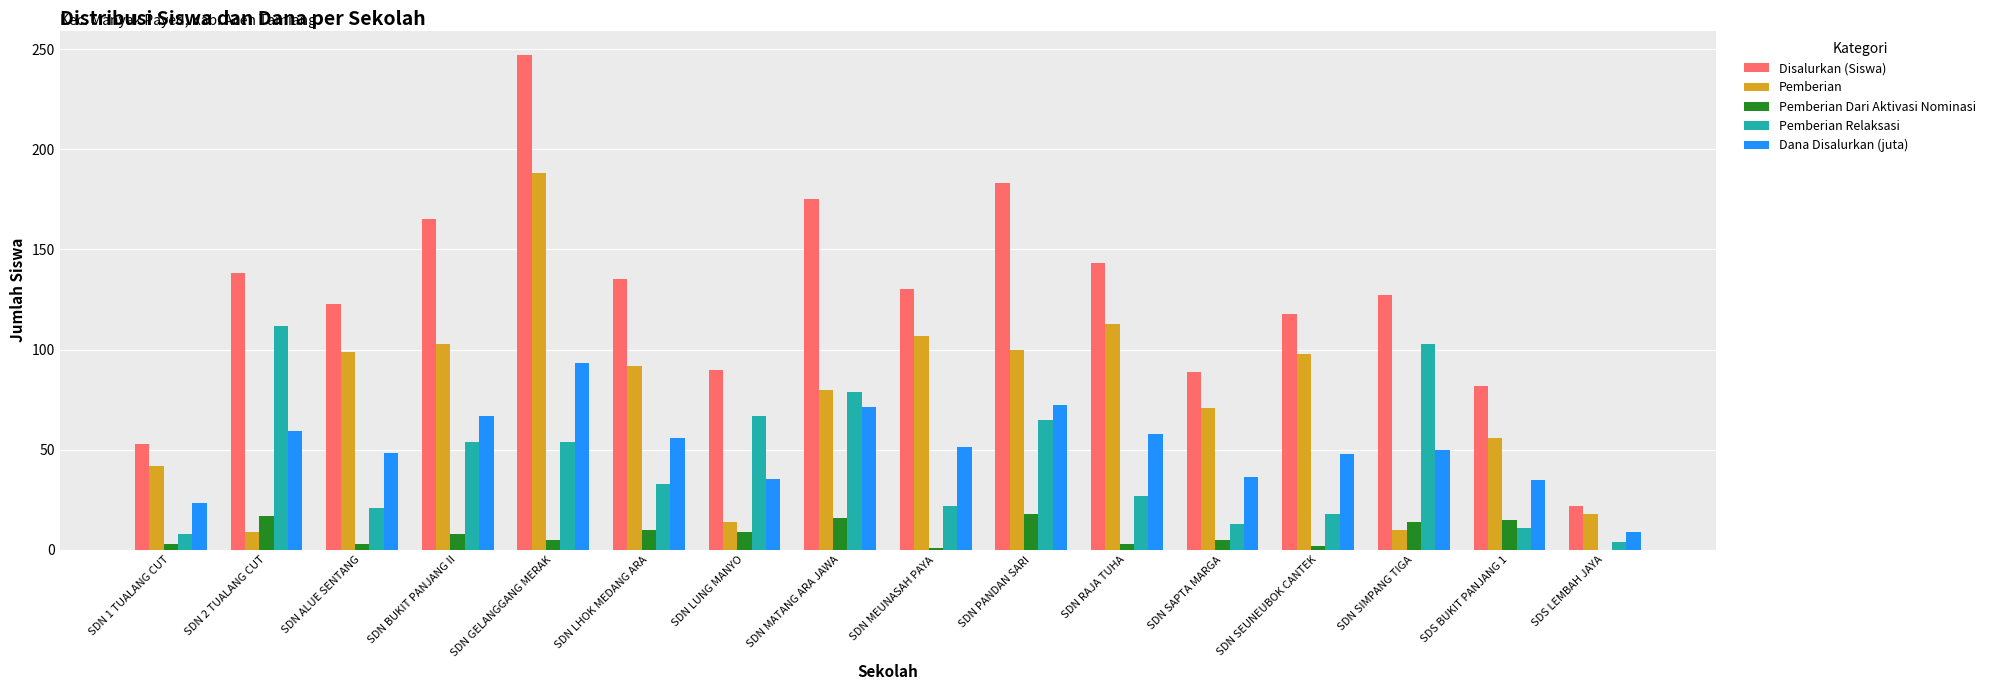

Which series has the widest spread of values?

Disalurkan (Siswa)